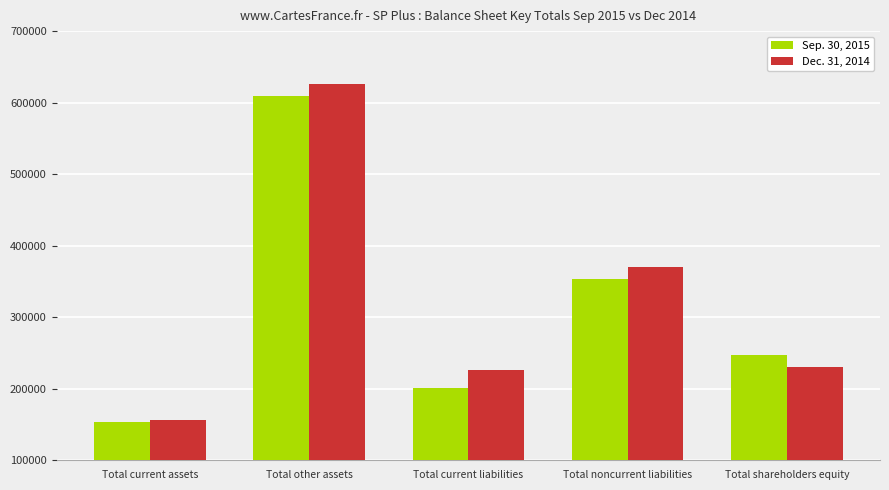

List the series in order of their peak value, lowest first.

Sep. 30, 2015, Dec. 31, 2014